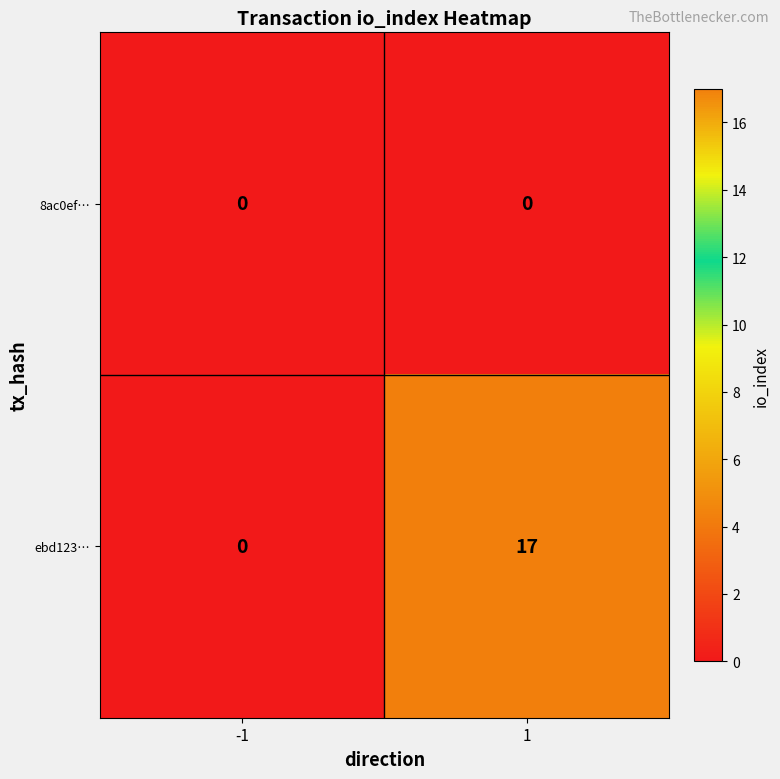

What is the total value across all series at 1?

17